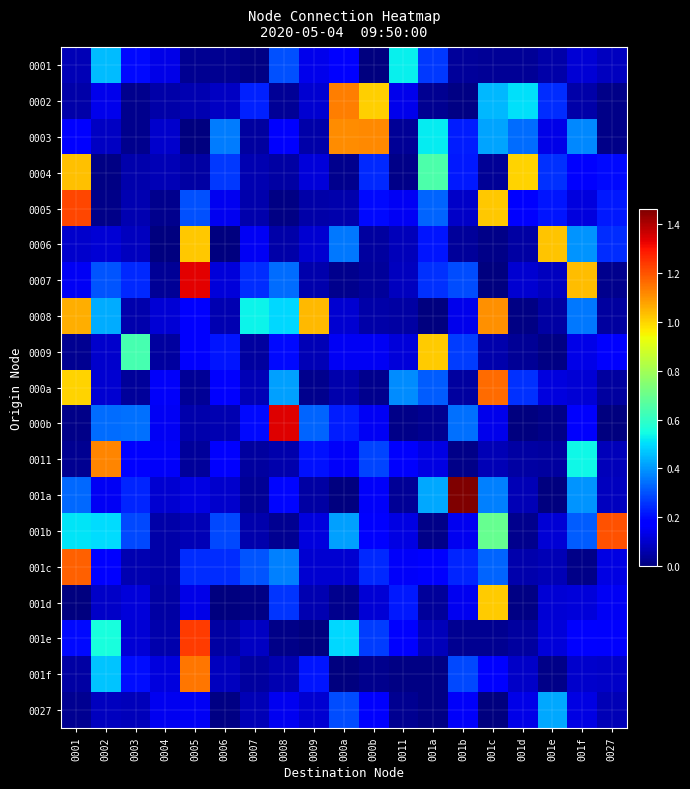

Between 0008 and 001e, which series saw the biggest shift?

000b